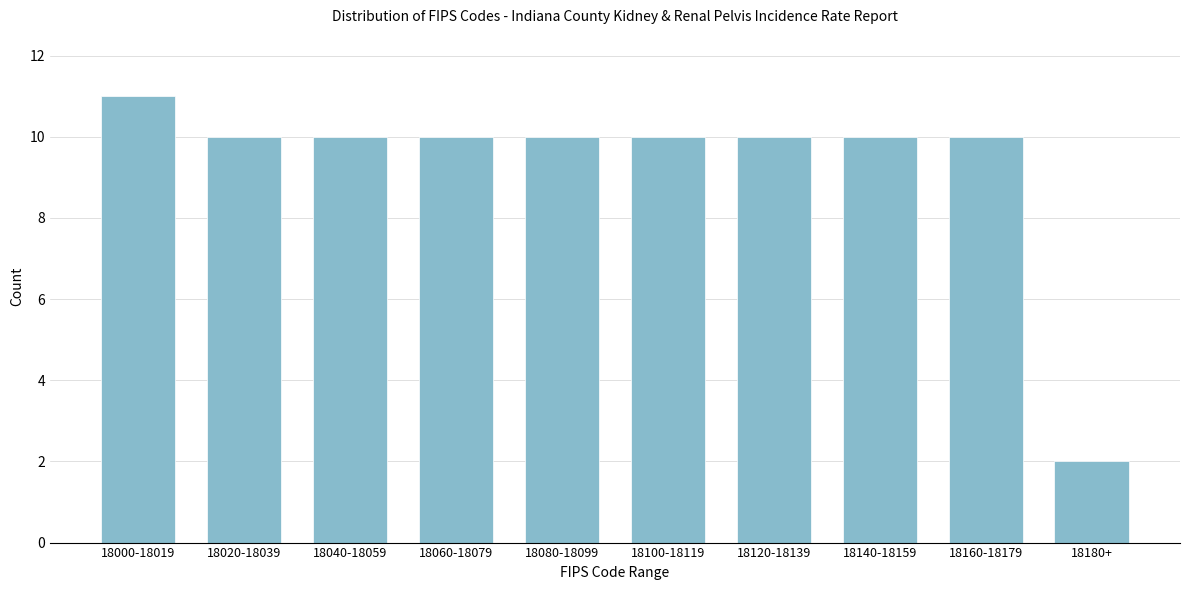

Reading left to right, transcribe all the data shown in this chart.

11	10	10	10	10	10	10	10	10	2